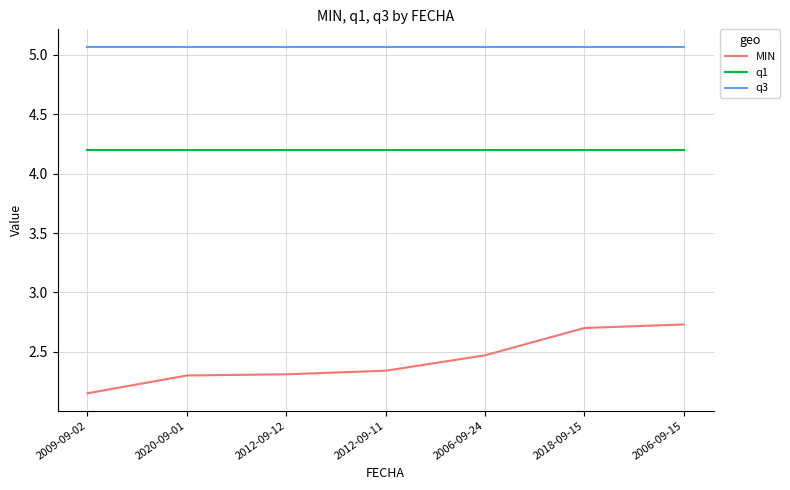

True or false: q3 has a value of 7.5 at 2006-09-24.

False